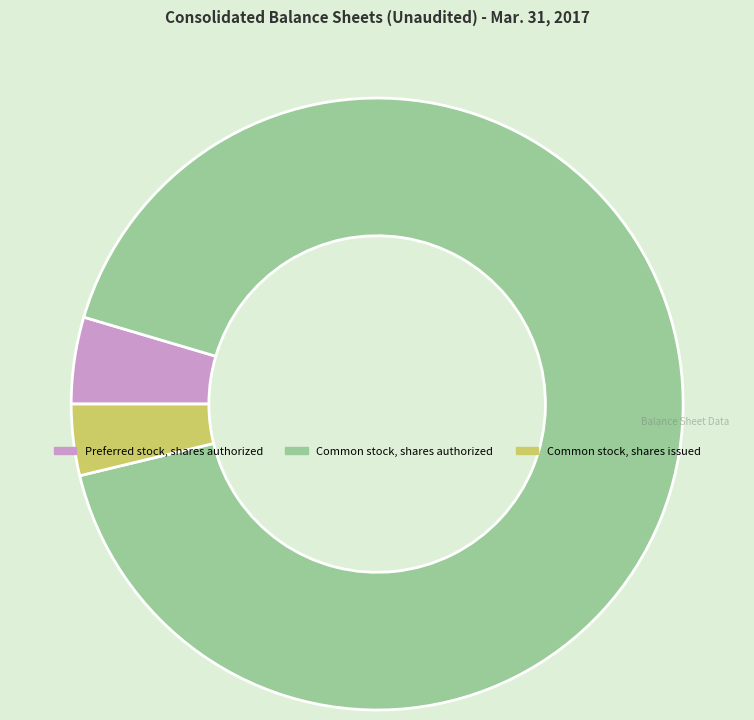

Rank the categories by value from highest to lowest.

Common stock, shares authorized, Preferred stock, shares authorized, Common stock, shares issued